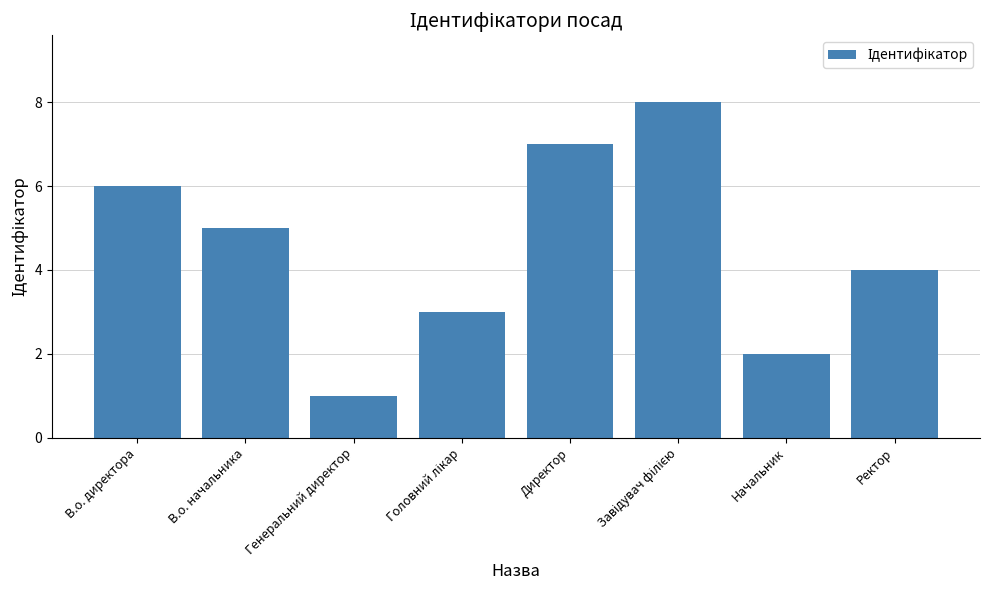

True or false: the data shows 6 at В.о. директора.

True